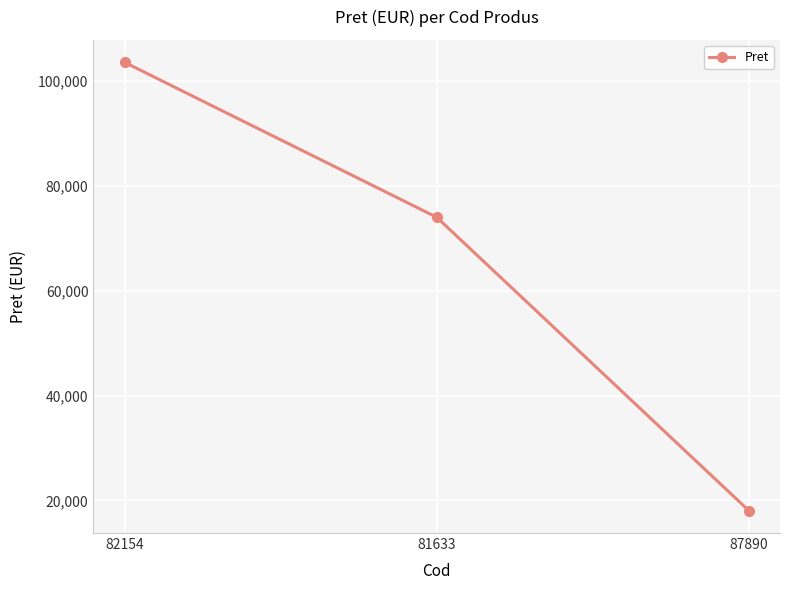

The value at 87890 is 18060. True or false?

True